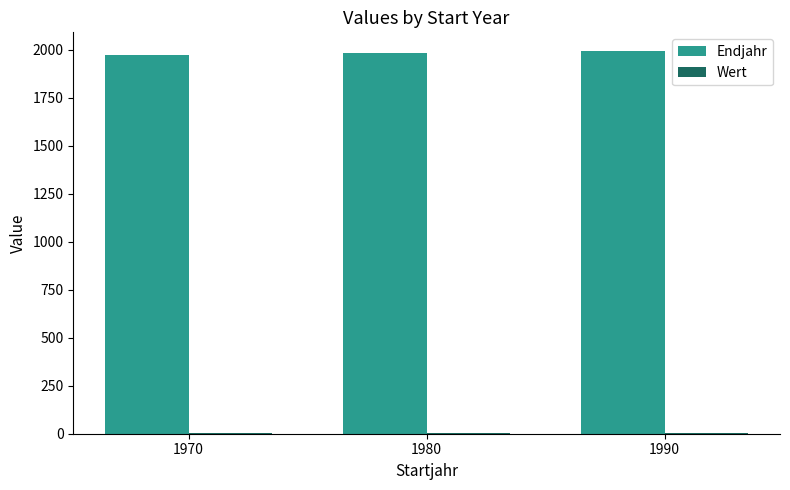

What is the sum of all Endjahr values?

5940